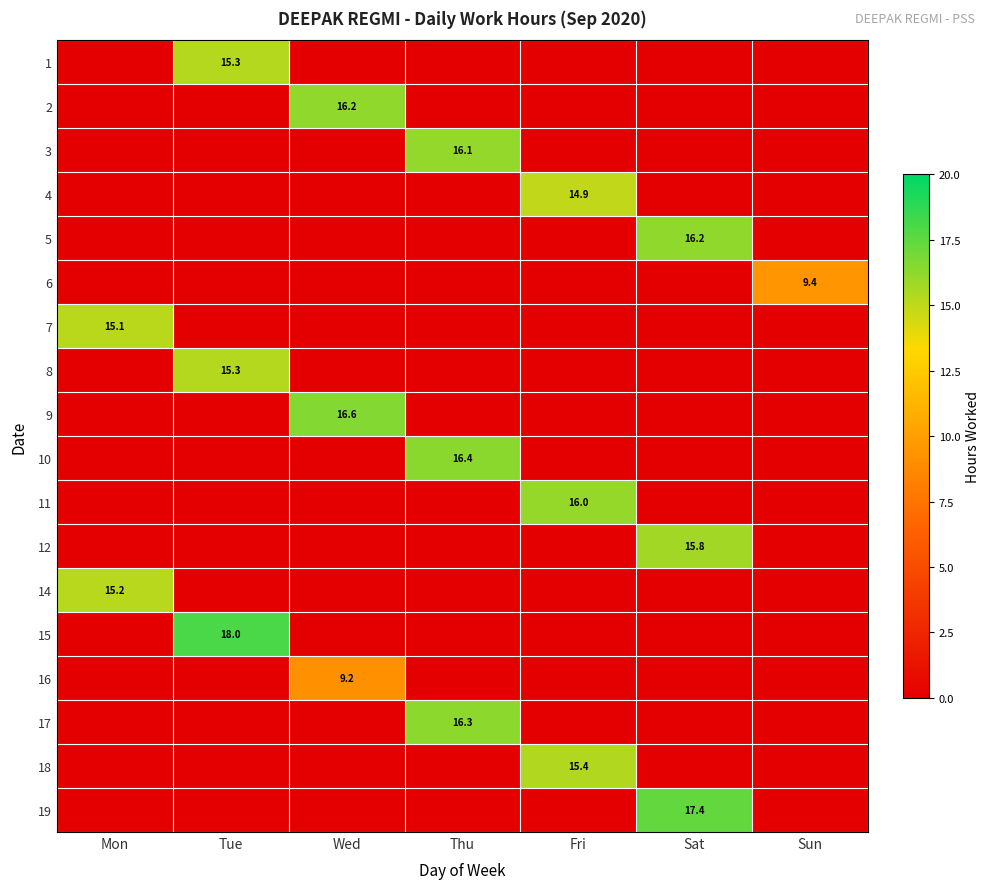

True or false: 2 has a value of 4.7 at Wed.

False